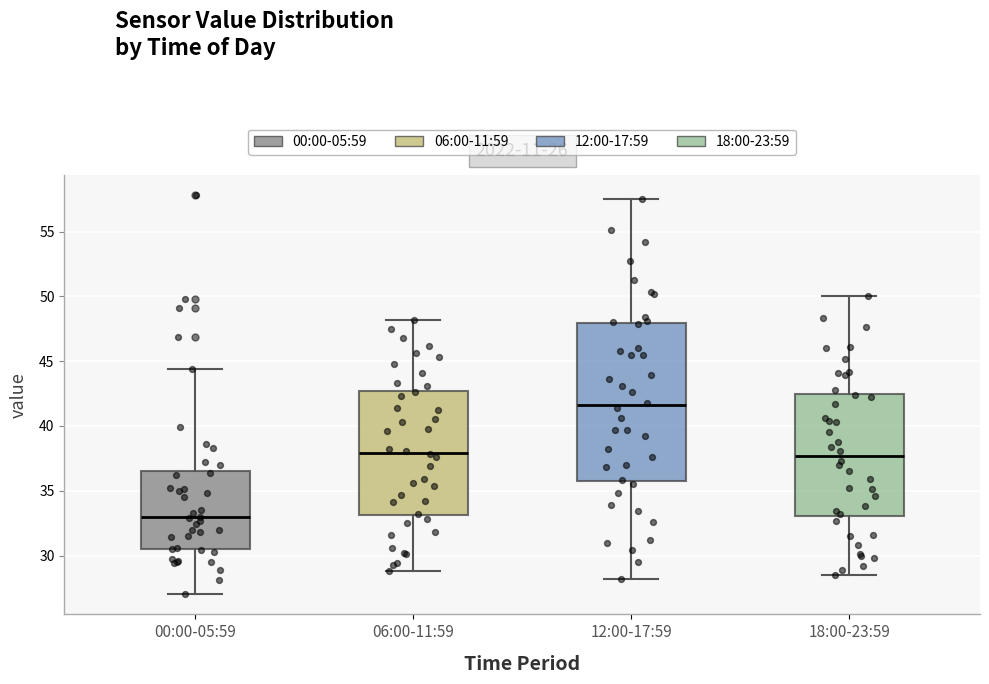

Which box has the highest median line?

12:00-17:59